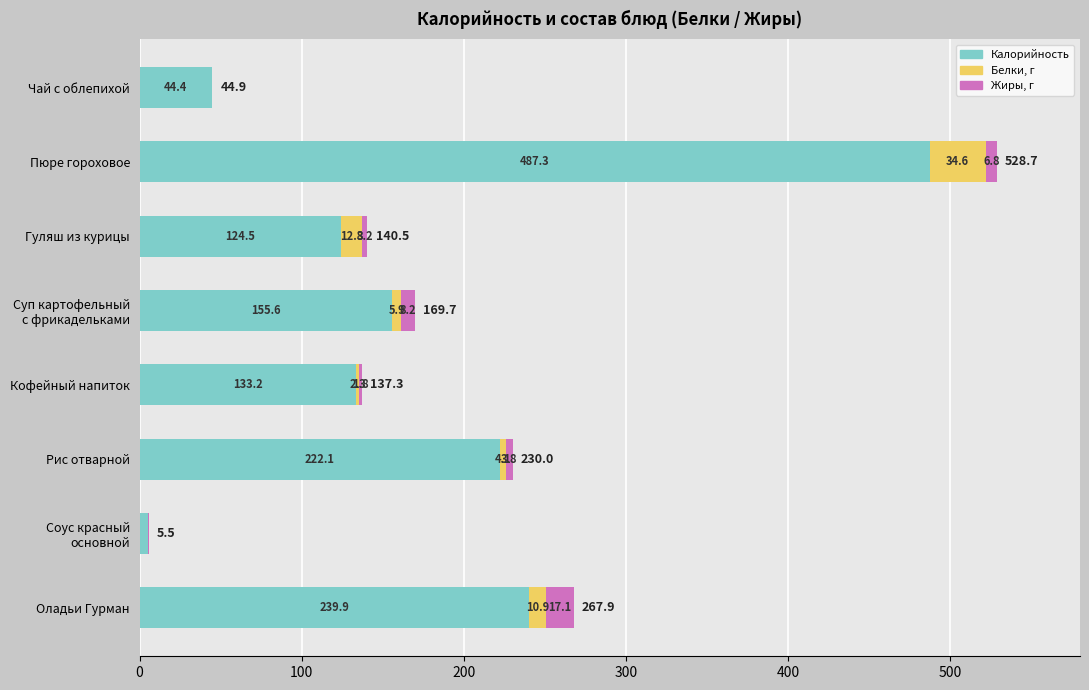

Count the number of data series in this chart.

3